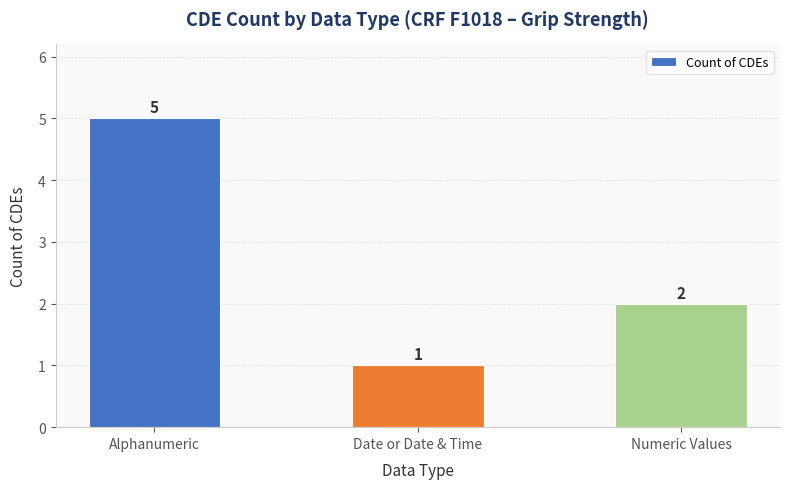

At which label is the value closest to 3?

Numeric Values